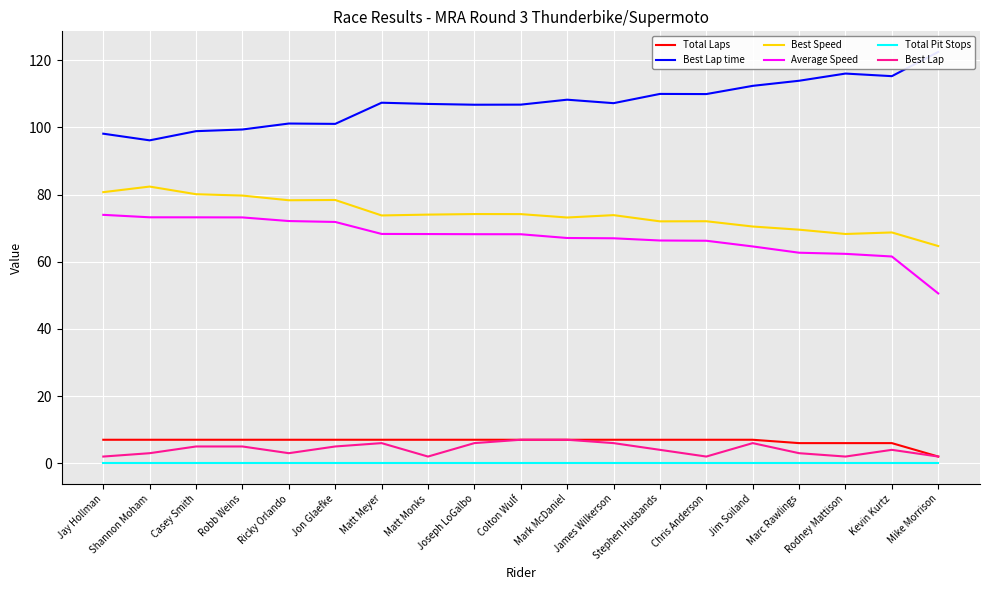

Rank the series at James Wilkerson from lowest to highest value.

Total Pit Stops, Best Lap, Total Laps, Average Speed, Best Speed, Best Lap time